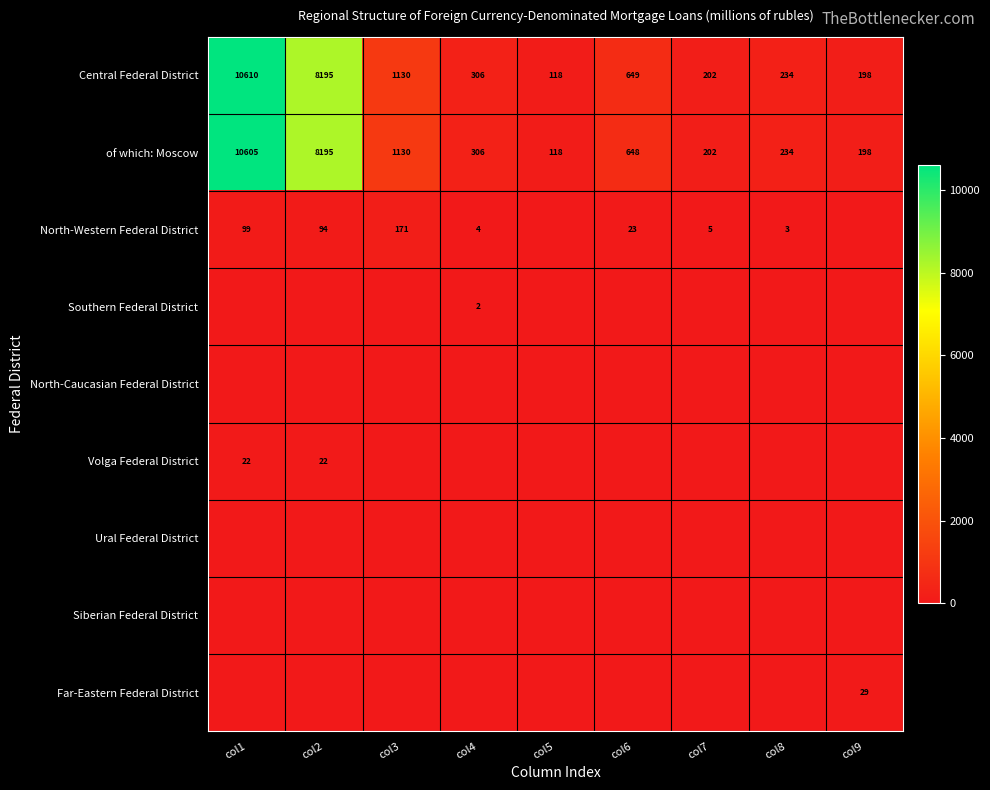

What is the lowest value of the of which: Moscow series?

118